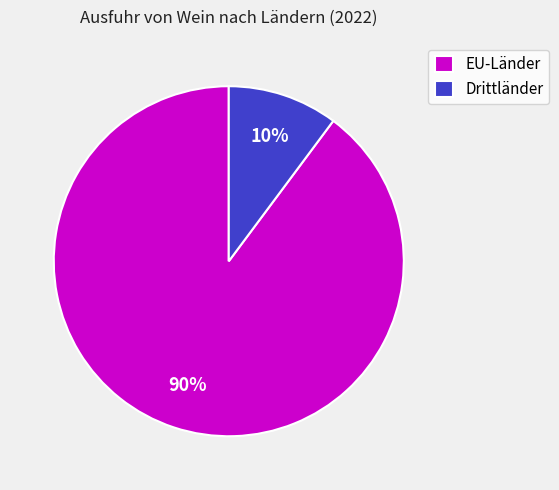

Combined, do EU-Länder and Drittländer account for over 50%?

Yes